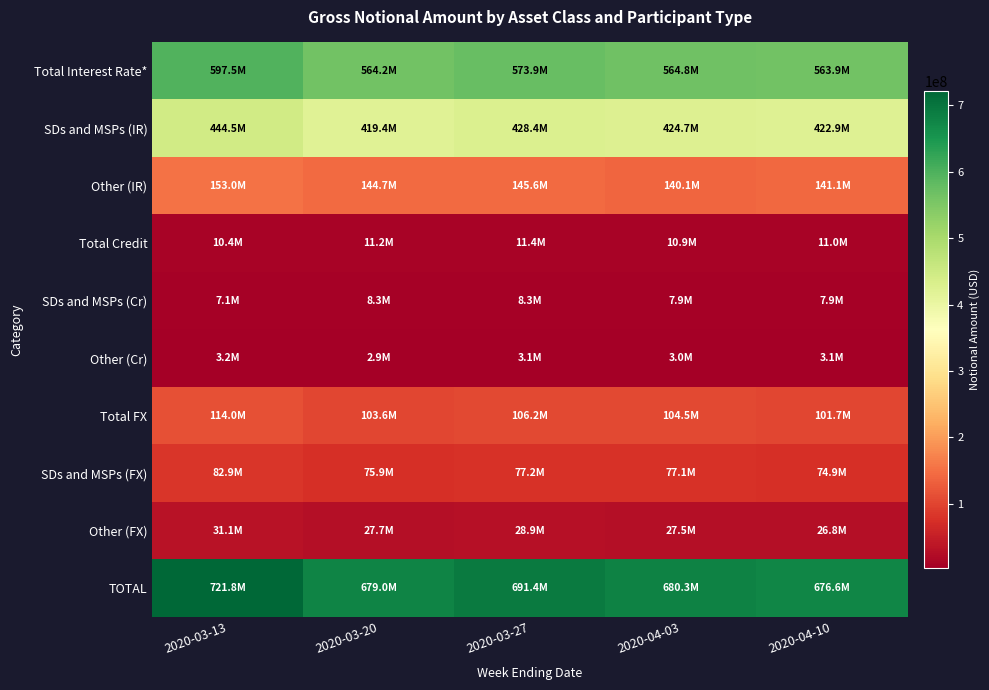

Rank the series at 2020-03-20 from lowest to highest value.

Other (Cr), SDs and MSPs (Cr), Total Credit, Other (FX), SDs and MSPs (FX), Total FX, Other (IR), SDs and MSPs (IR), Total Interest Rate*, TOTAL